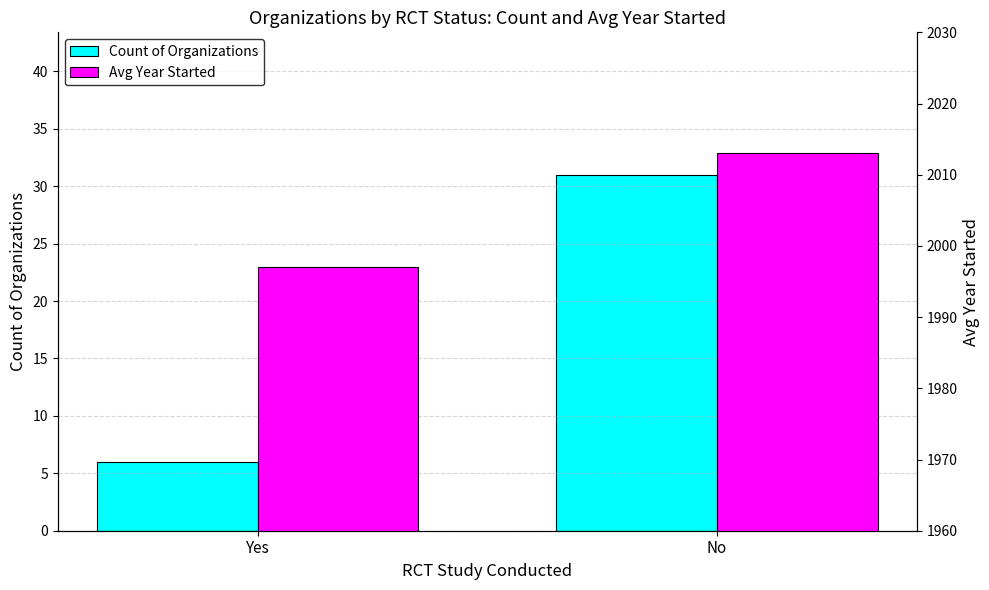

What is the difference between the Avg Year Started values at Yes and No?

16